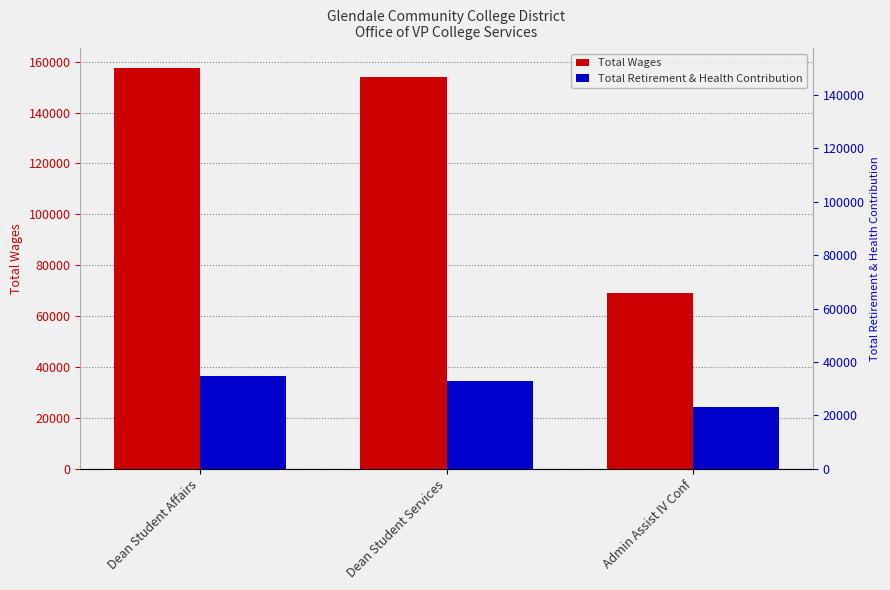

What is the label of the 1st bar from the left?

Dean Student Affairs